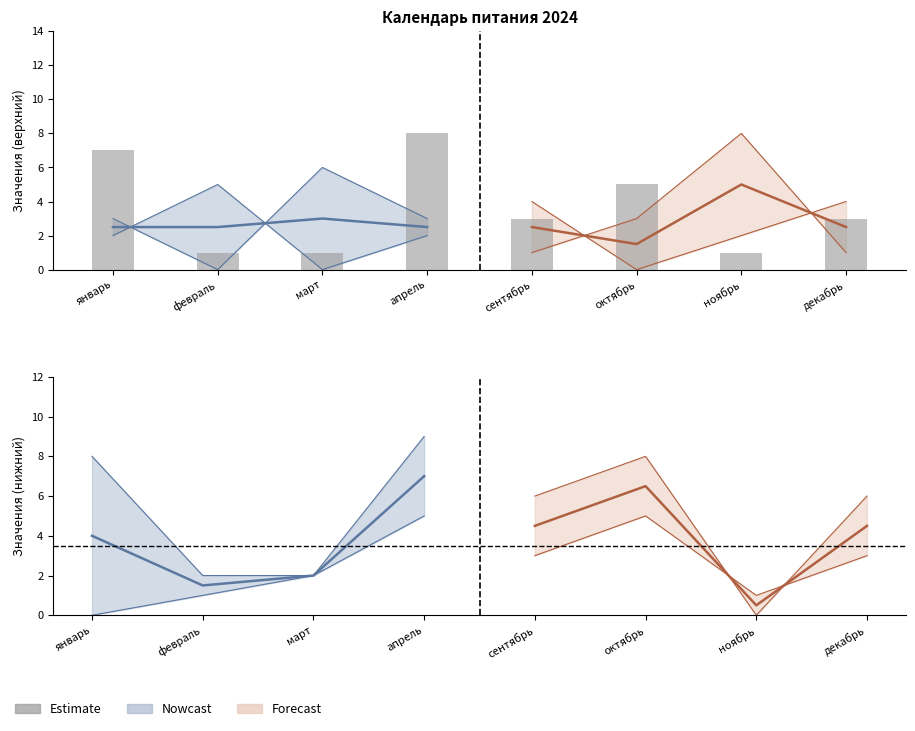

Are the bars horizontal?

No